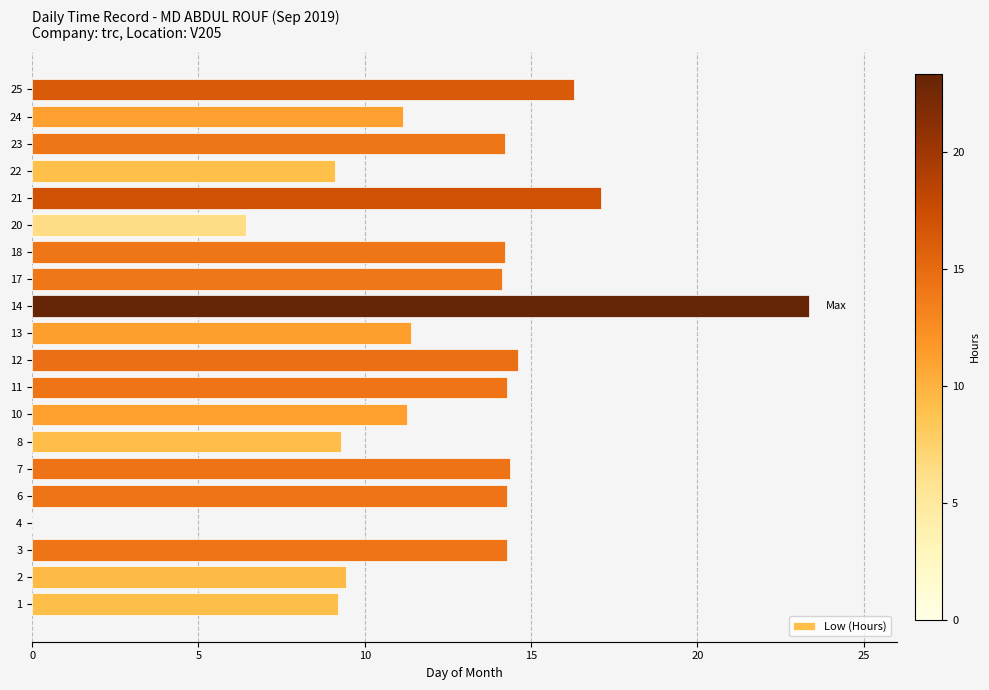

What is the ratio of the value at 2 to the value at 20?

1.5